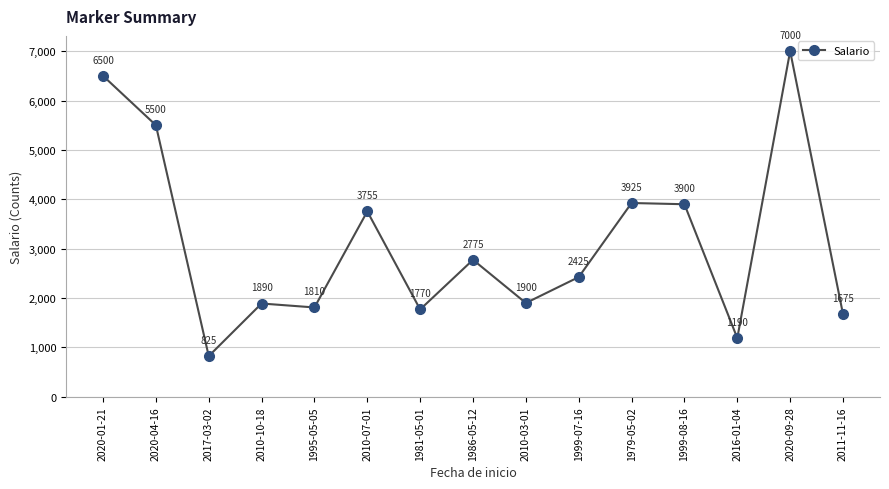

What is the label of the 6th point from the left?

2010-07-01